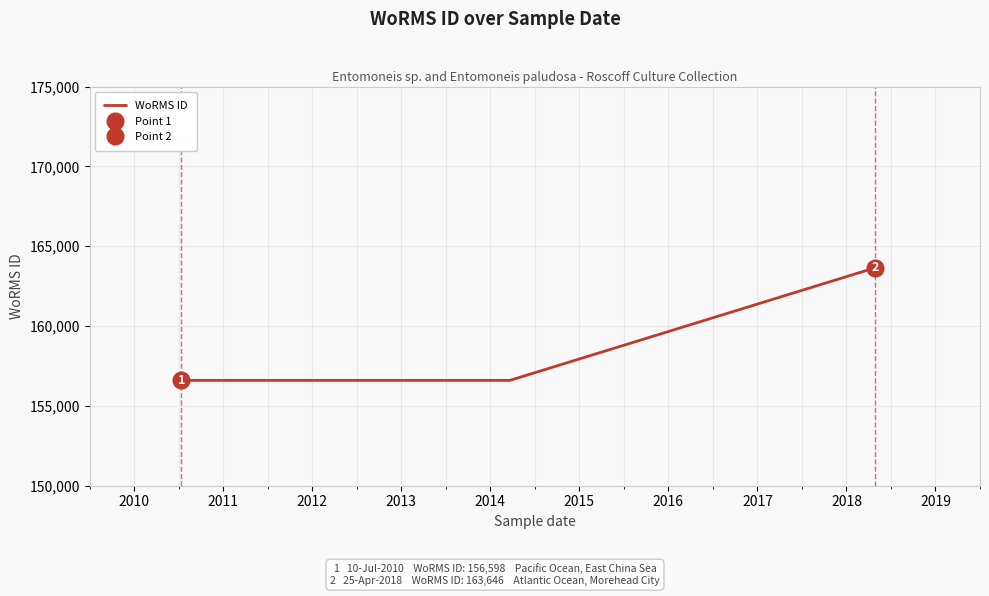

Reading left to right, list all the values displayed in this chart.

156598	156598	156598	163646